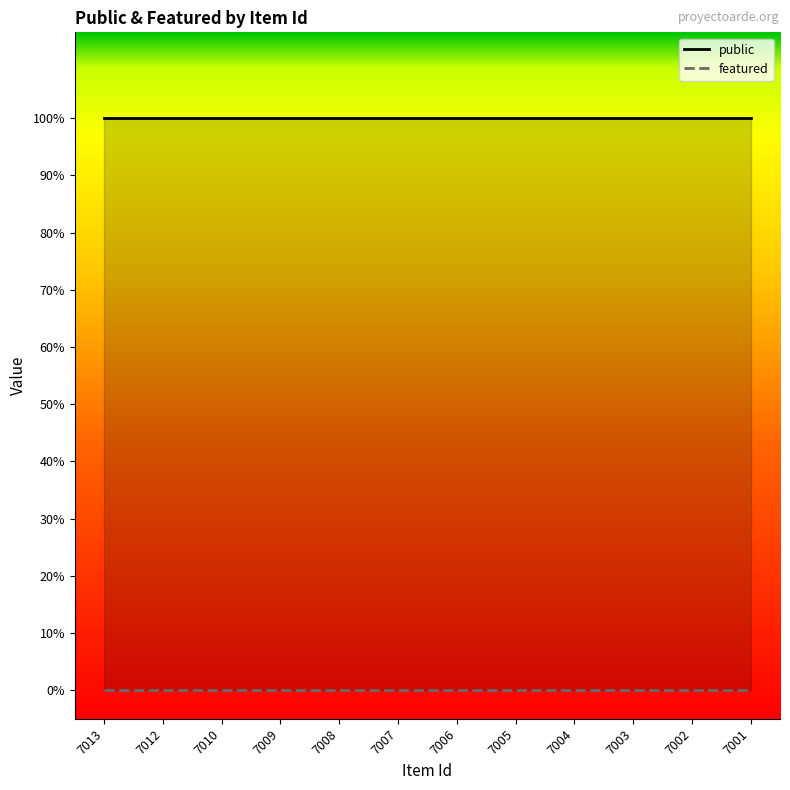

Reading right to left, transcribe all the data shown in this chart.

public: 7001=1	7002=1	7003=1	7004=1	7005=1	7006=1	7007=1	7008=1	7009=1	7010=1	7012=1	7013=1
featured: 7001=0	7002=0	7003=0	7004=0	7005=0	7006=0	7007=0	7008=0	7009=0	7010=0	7012=0	7013=0